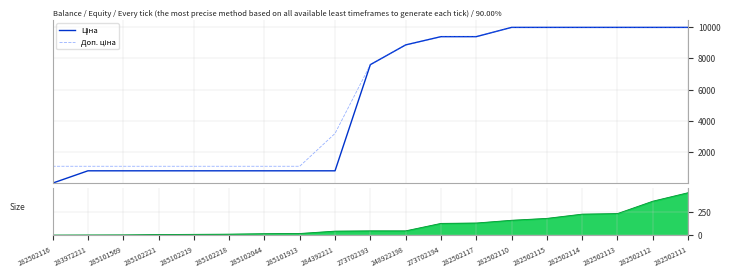

True or false: Ціна has more than 1 interior local peaks.

False